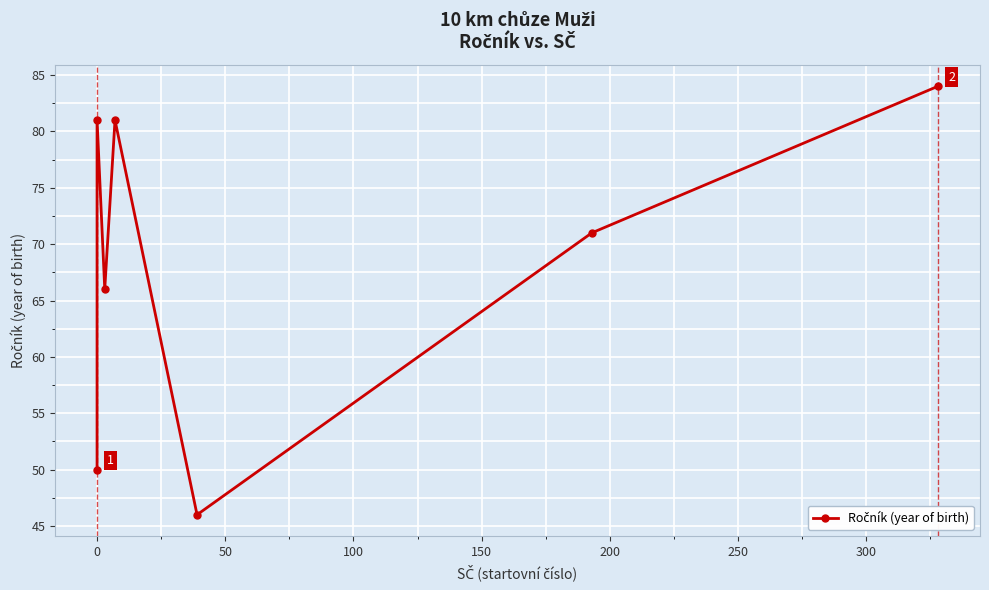

Is this an area chart (filled region under the line)?

No